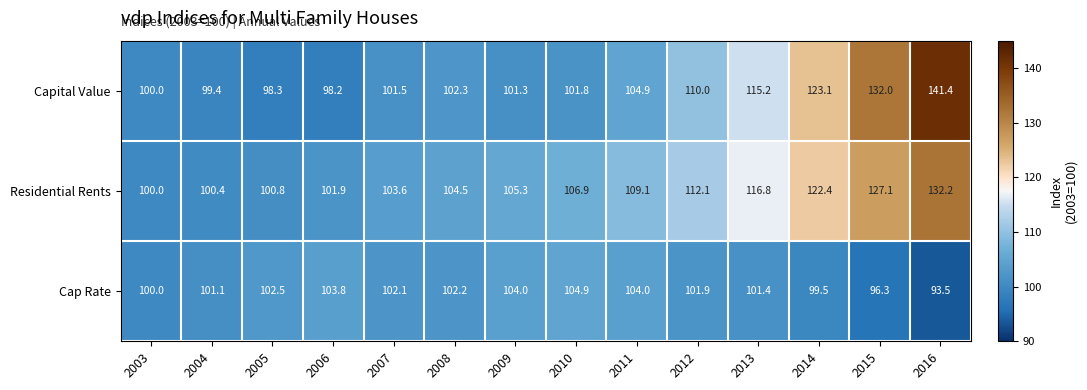

What is the difference between the maximum and minimum values in the Cap Rate series?

11.4